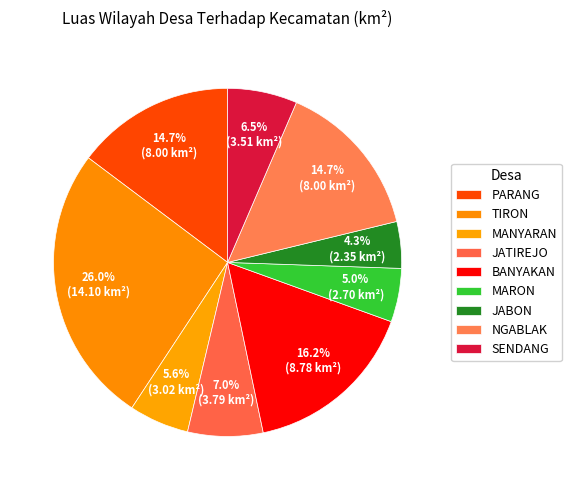

Count the number of slices in the pie.

9